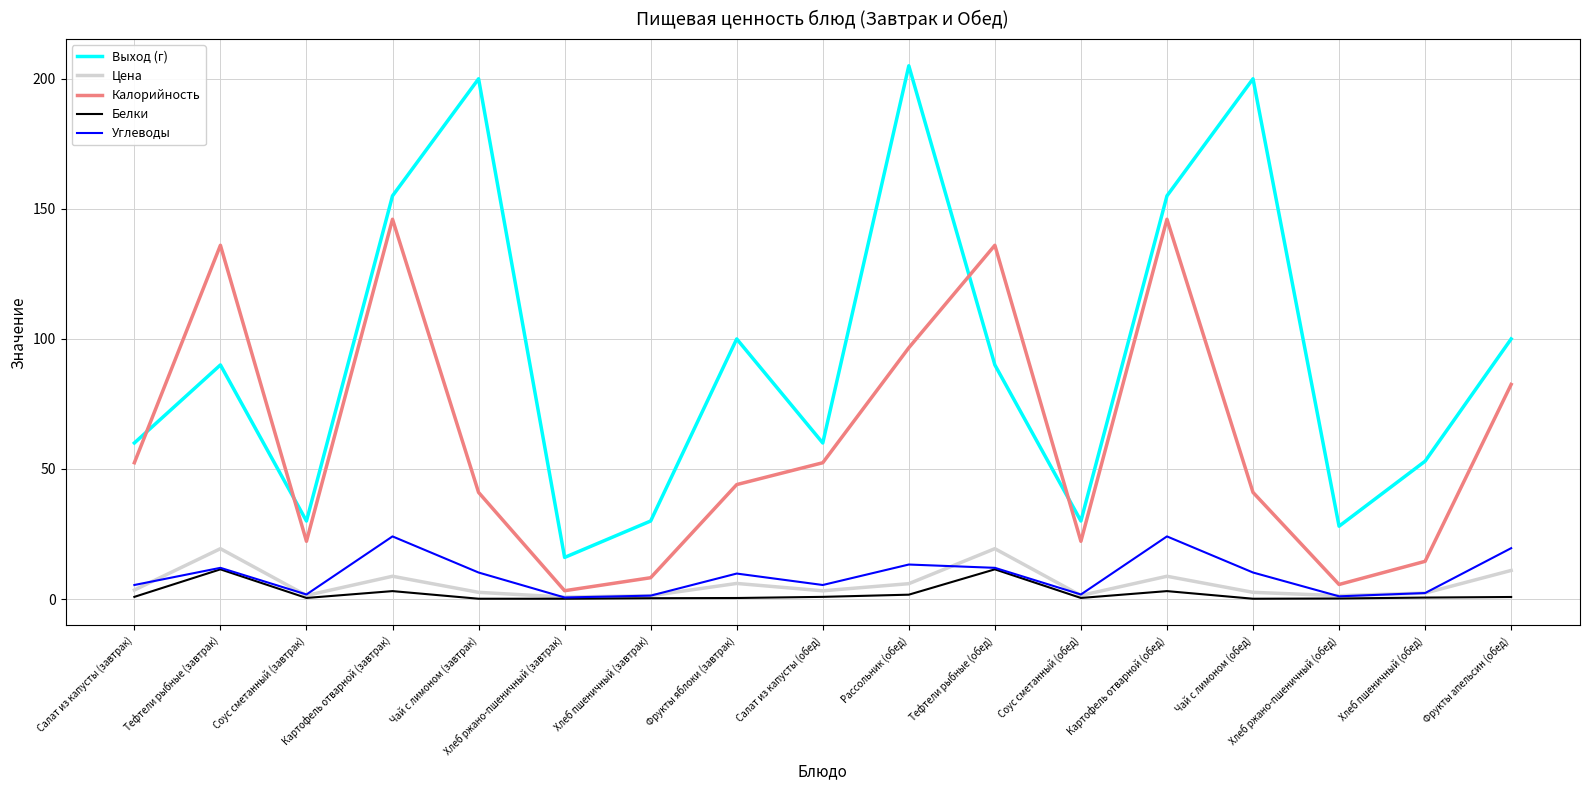

What is the minimum value for Калорийность?

3.2